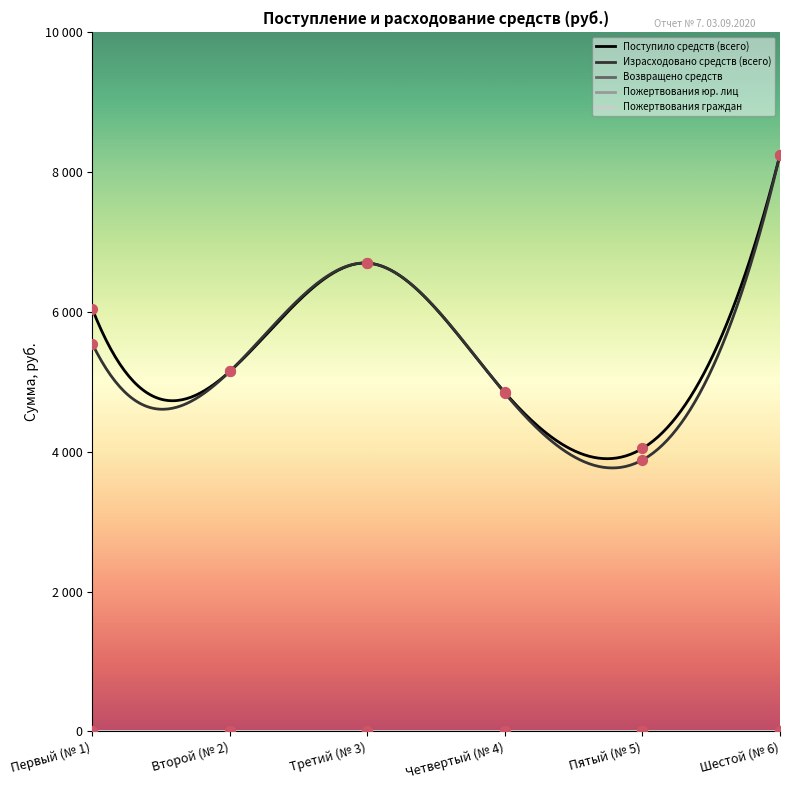

Which series has the largest Y range (max minus min)?

Израсходовано средств (всего)